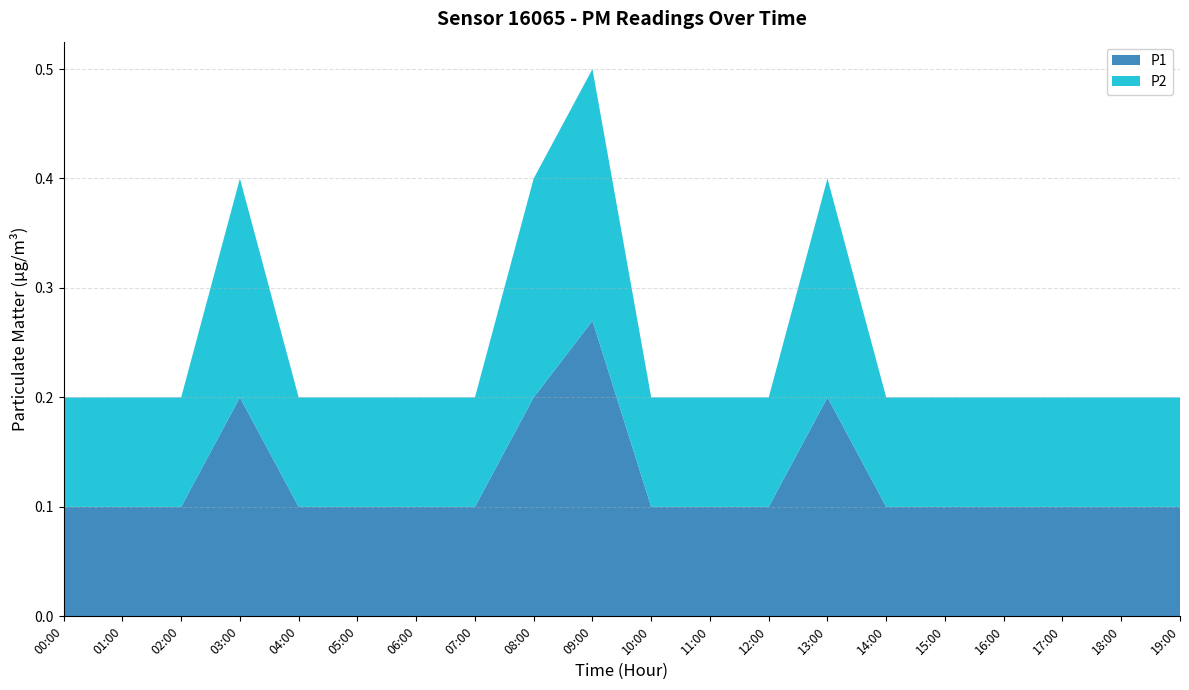

Reading left to right, transcribe all the data shown in this chart.

P1: 0.1	0.1	0.1	0.2	0.1	0.1	0.1	0.1	0.2	0.3	0.1	0.1	0.1	0.2	0.1	0.1	0.1	0.1	0.1	0.1
P2: 0.1	0.1	0.1	0.2	0.1	0.1	0.1	0.1	0.2	0.2	0.1	0.1	0.1	0.2	0.1	0.1	0.1	0.1	0.1	0.1